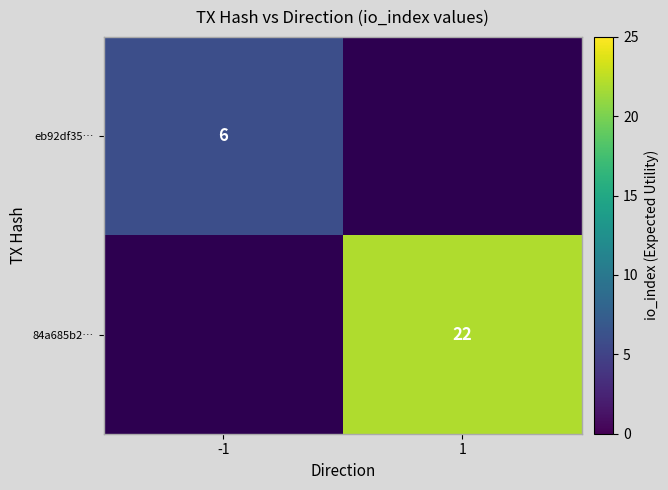

The value of eb92df35… at -1 is 8. True or false?

False